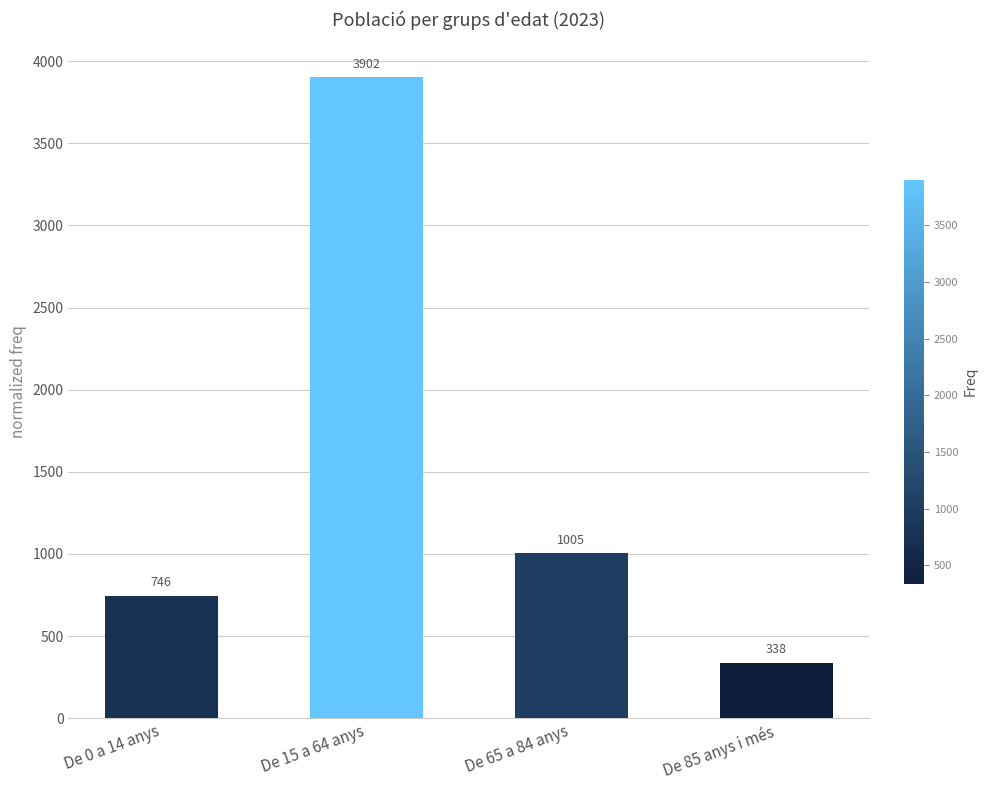

What is the minimum value shown in the chart?

338